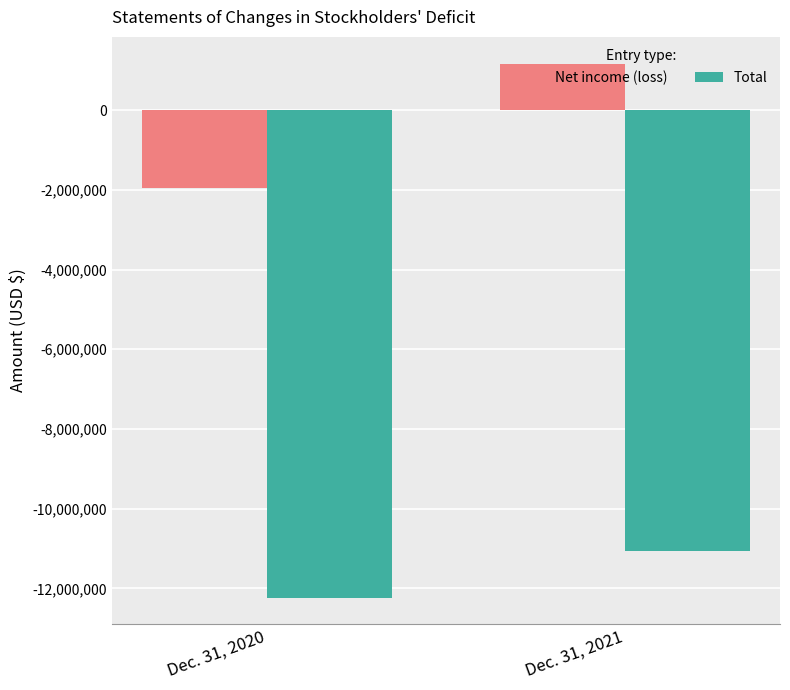

At which label is Net income (loss) closest to -390158?

Dec. 31, 2021